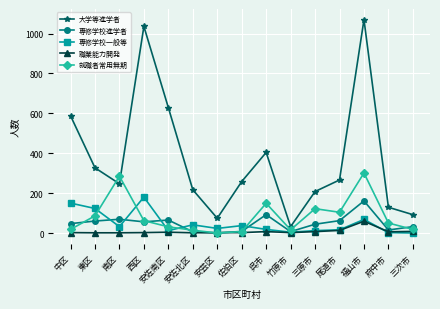

What is the value of the 就職者常用無期 point at the 3rd from the left?

285